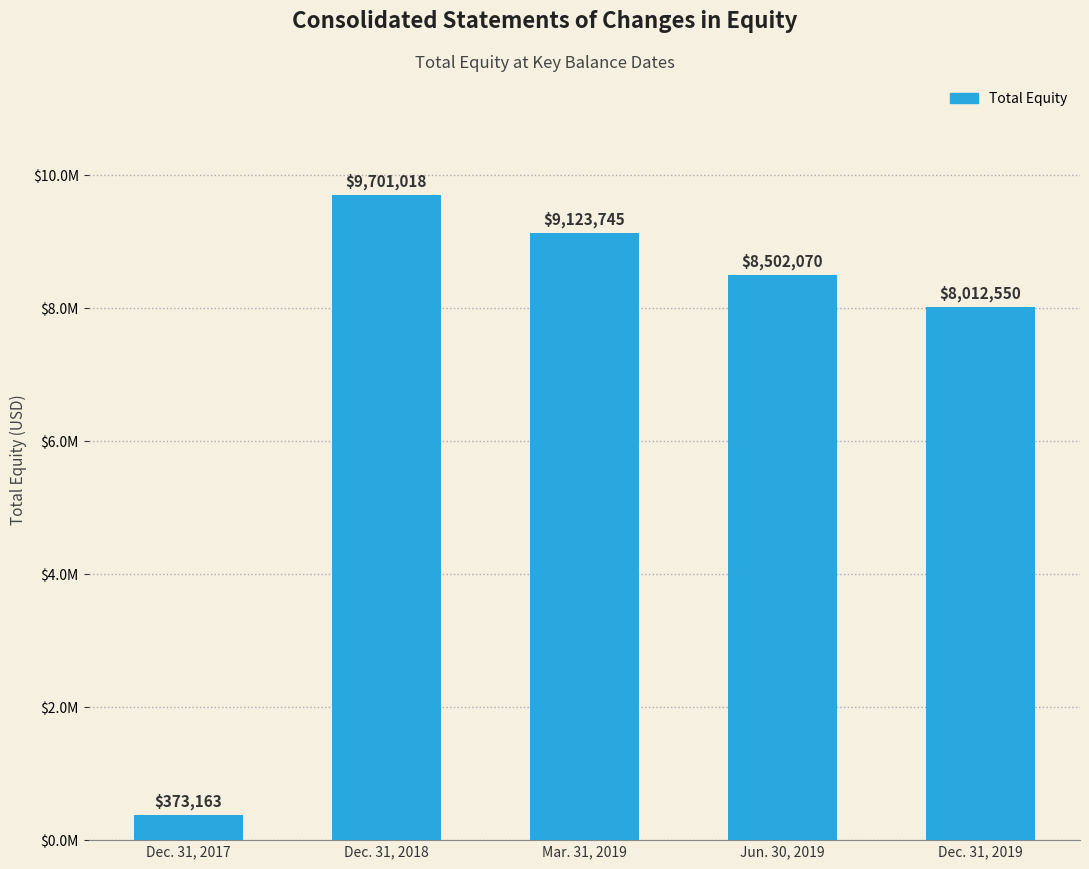

Rank the categories by value from highest to lowest.

Dec. 31, 2018, Mar. 31, 2019, Jun. 30, 2019, Dec. 31, 2019, Dec. 31, 2017